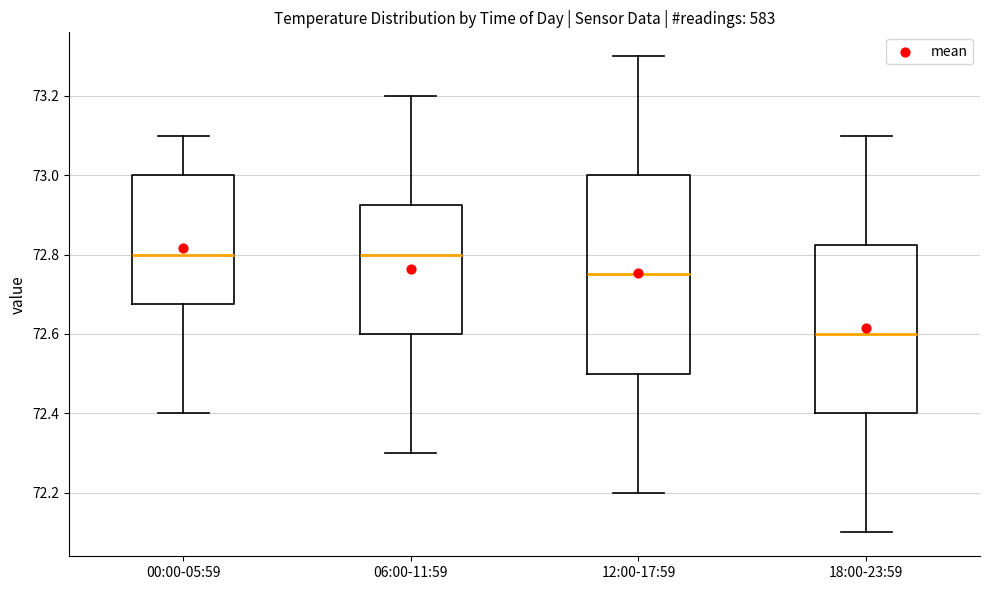

Comparing the boxes themselves (not the whiskers), which one is the tallest?

12:00-17:59